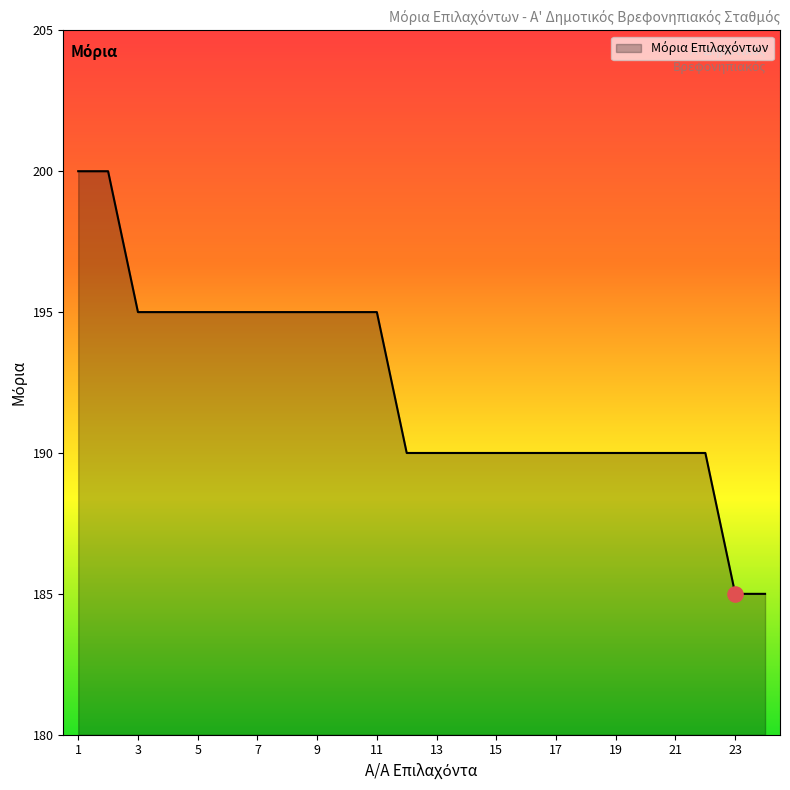

What is the difference between the maximum and minimum values?

15